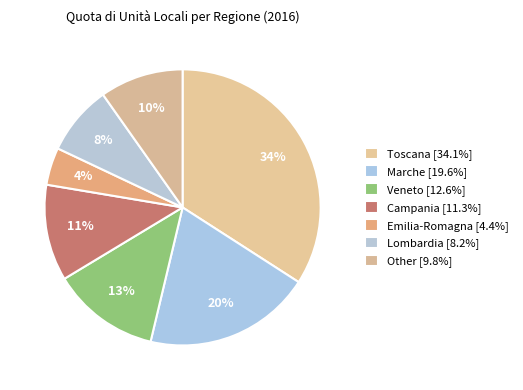

How many segments does this pie chart have?

7